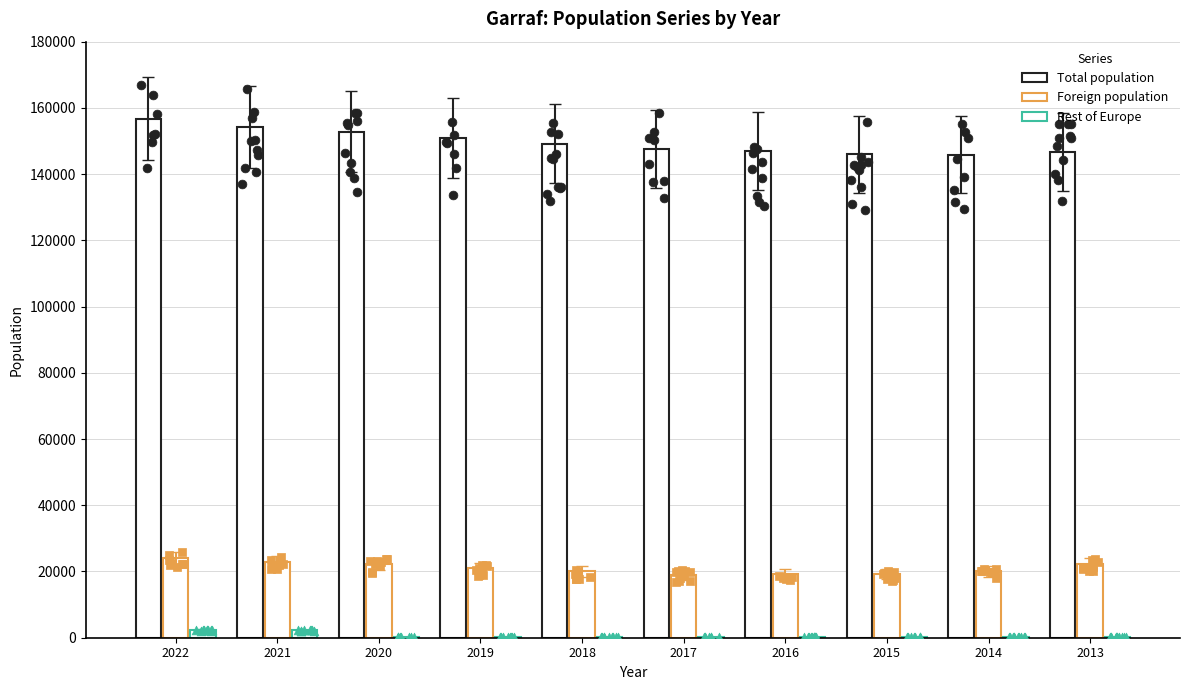

At which category is the sum across all series the highest?

2022